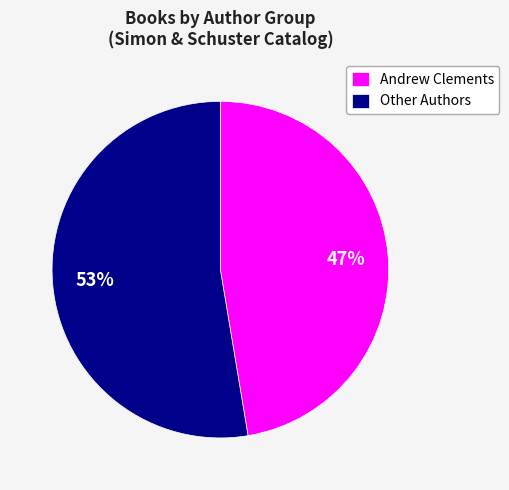

True or false: Other Authors accounts for 58% of the total.

False